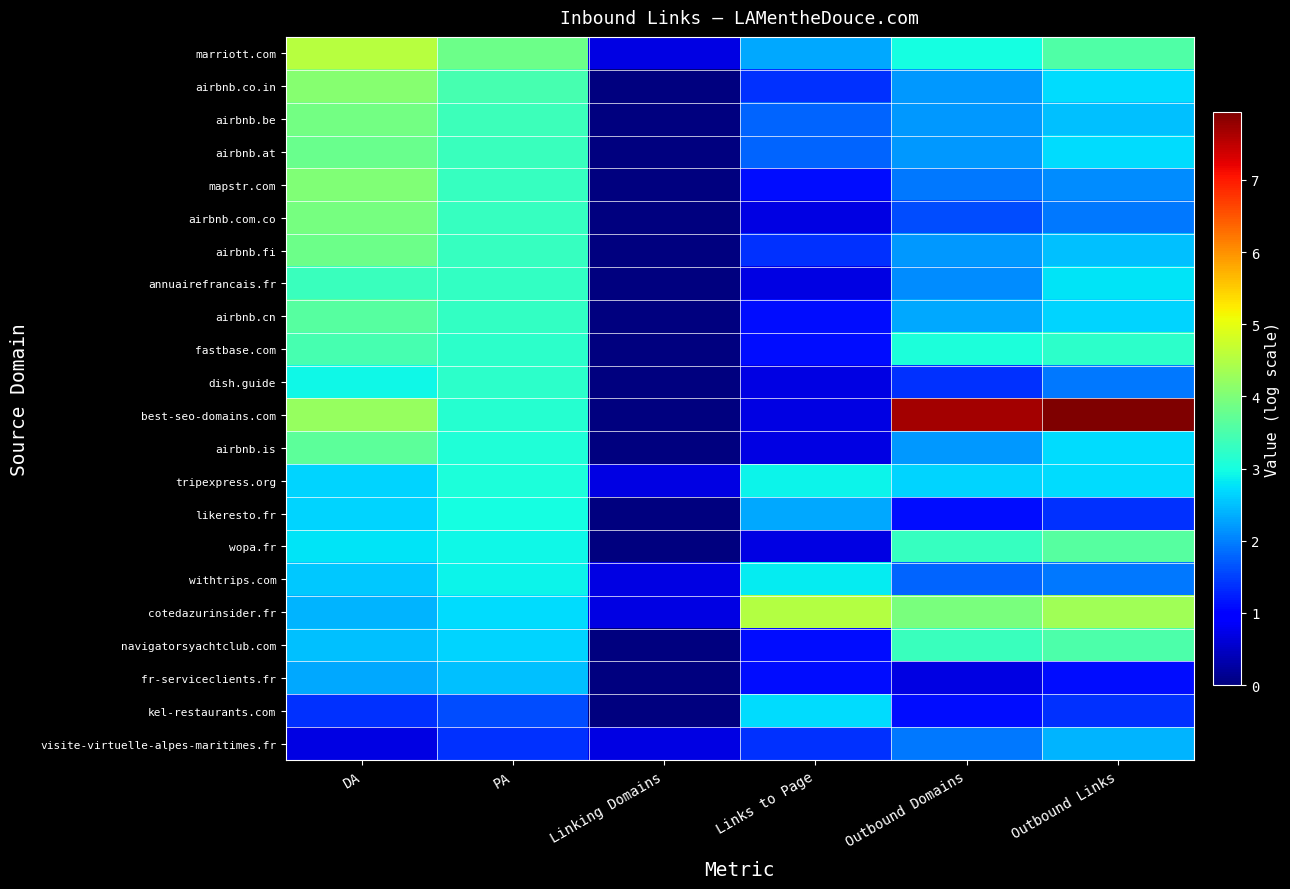

Between Linking Domains and Outbound Domains, which series saw the biggest shift?

best-seo-domains.com